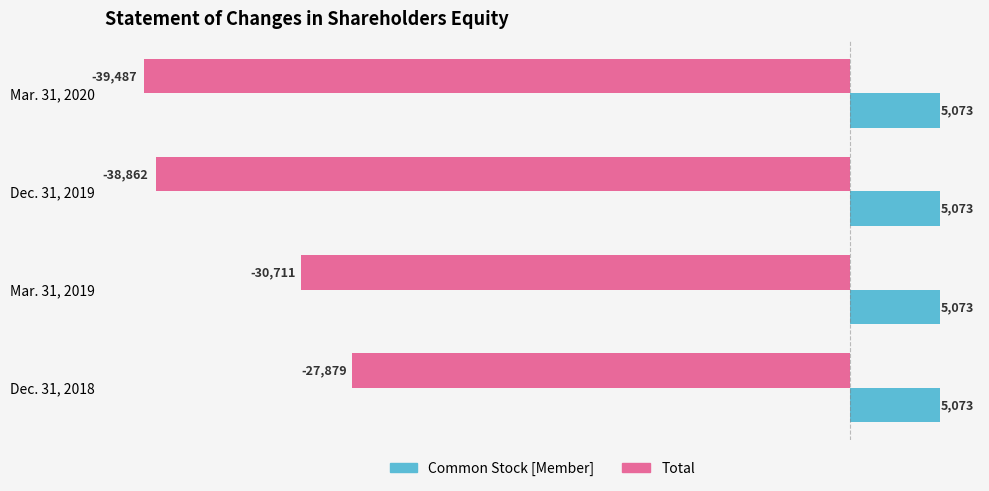

Is it true that Common Stock [Member] equals 5073 at Dec. 31, 2018?

True